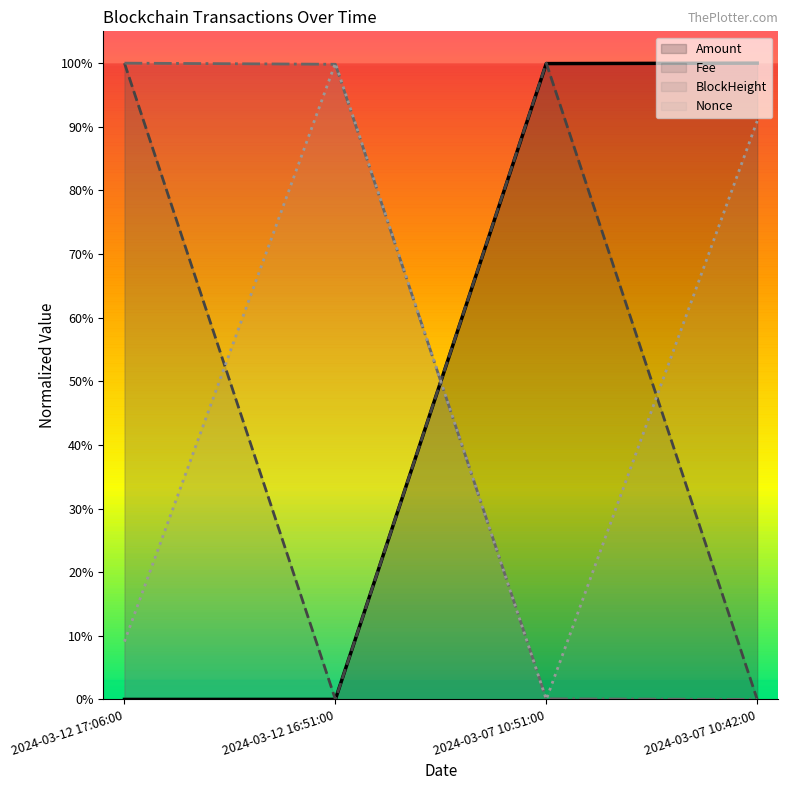

Which series has the largest total across all categories?

Fee